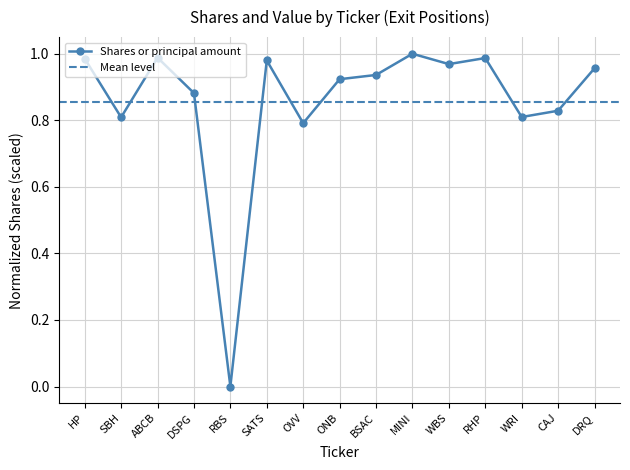

Reading right to left, extract all data points from this chart.

DRQ=1.0	CAJ=0.8	WRI=0.8	RHP=1.0	WBS=1.0	MINI=1.0	BSAC=0.9	ONB=0.9	OVV=0.8	SATS=1.0	RBS=0.0	DSPG=0.9	ABCB=1.0	SBH=0.8	HP=1.0